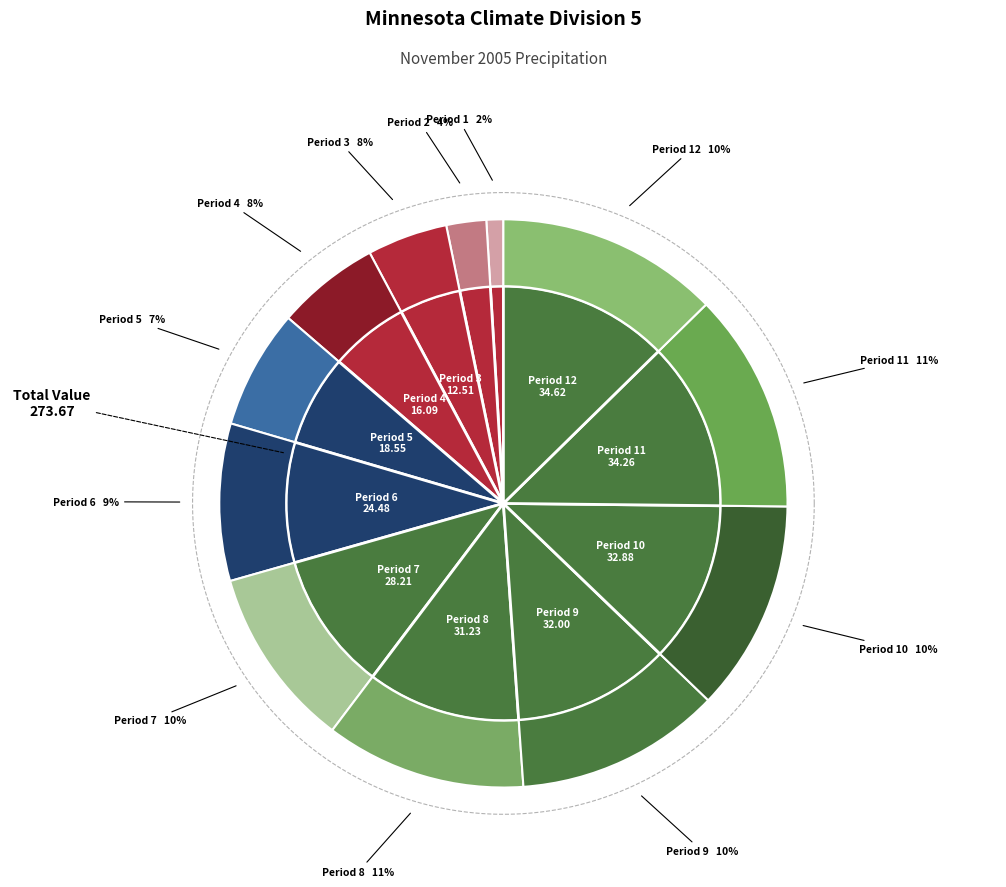

Combined, what portion of the pie is Period 6 and Period 8?

20.4%